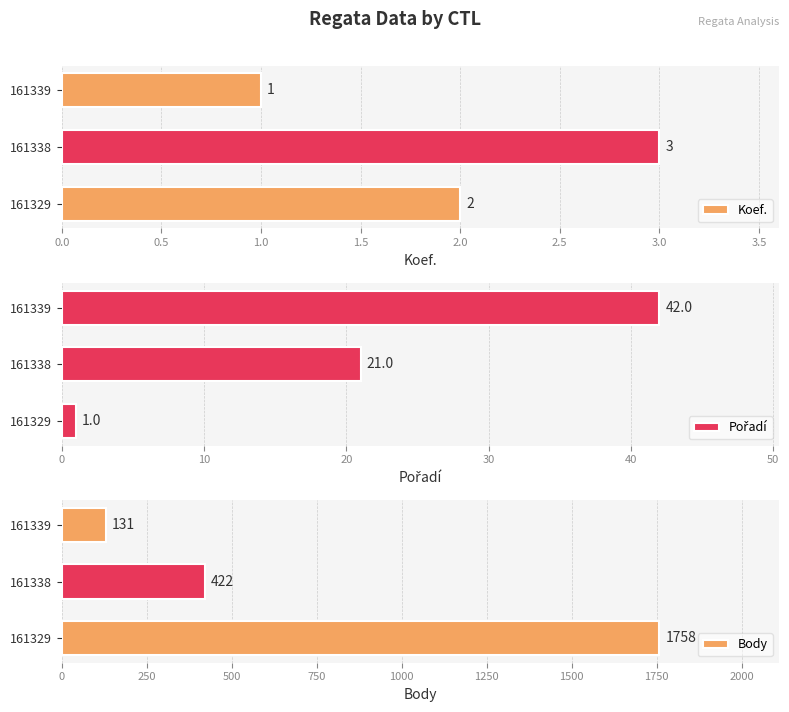

What is the difference between the second highest and minimum values in the Body series?

291